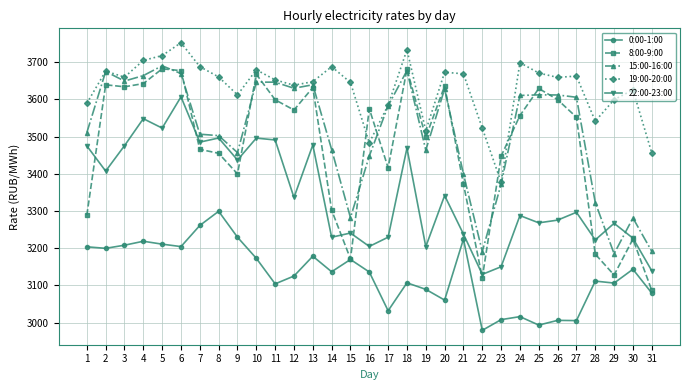

Is this an area chart (filled region under the line)?

No